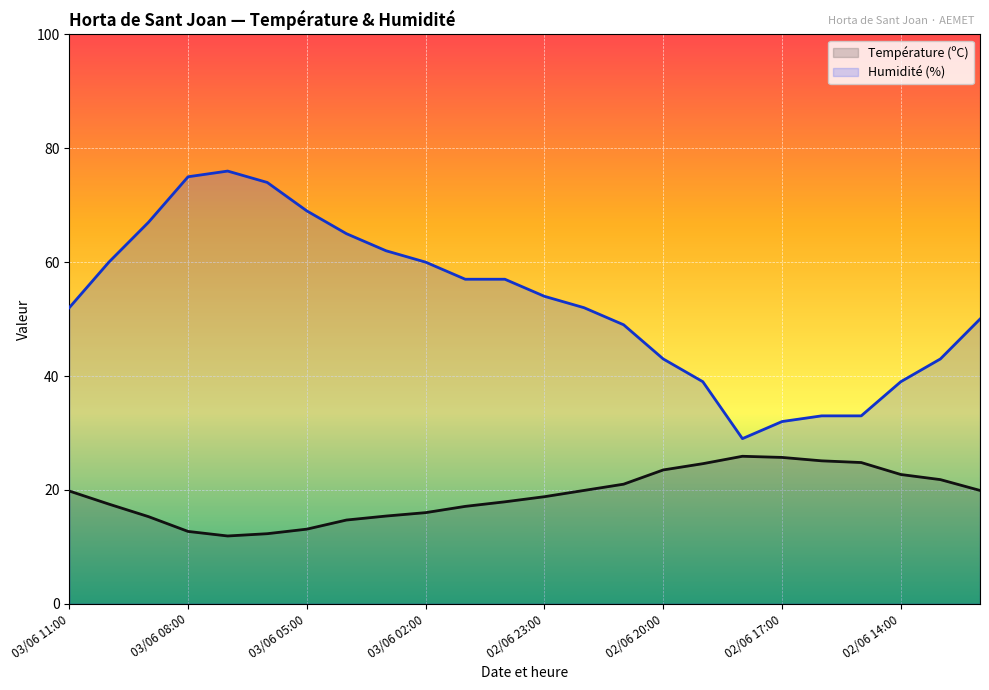

What is the difference between the maximum and minimum values in the Température (ºC) series?

14.0